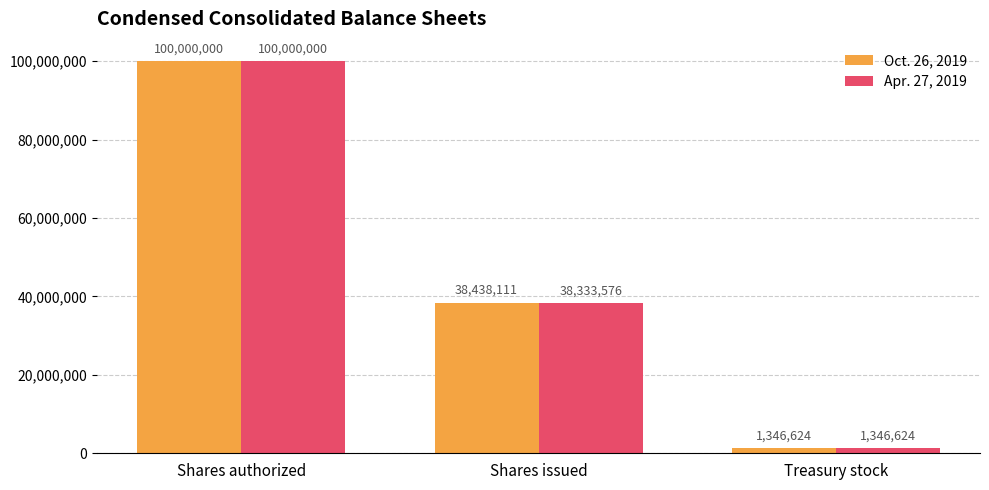

List the series in order of their overall mean, highest first.

Oct. 26, 2019, Apr. 27, 2019